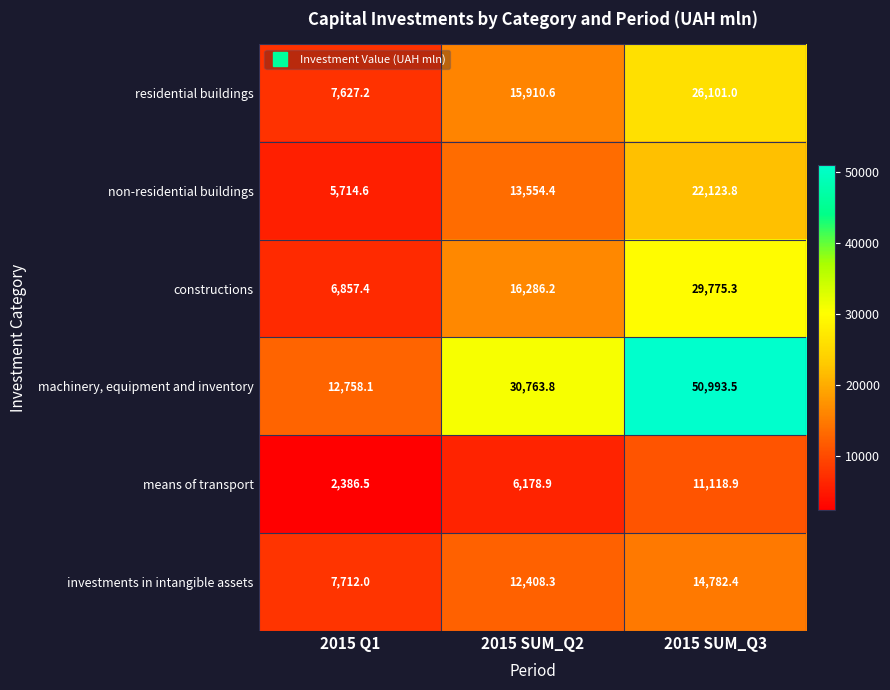

Reading left to right, what are all the values shown in this chart?

residential buildings: 2015 Q1=7627.2	2015 SUM_Q2=15910.6	2015 SUM_Q3=26101.0
non-residential buildings: 2015 Q1=5714.6	2015 SUM_Q2=13554.4	2015 SUM_Q3=22123.8
constructions: 2015 Q1=6857.4	2015 SUM_Q2=16286.2	2015 SUM_Q3=29775.3
machinery, equipment and inventory: 2015 Q1=12758.1	2015 SUM_Q2=30763.8	2015 SUM_Q3=50993.5
means of transport: 2015 Q1=2386.5	2015 SUM_Q2=6178.9	2015 SUM_Q3=11118.9
investments in intangible assets: 2015 Q1=7712.0	2015 SUM_Q2=12408.3	2015 SUM_Q3=14782.4